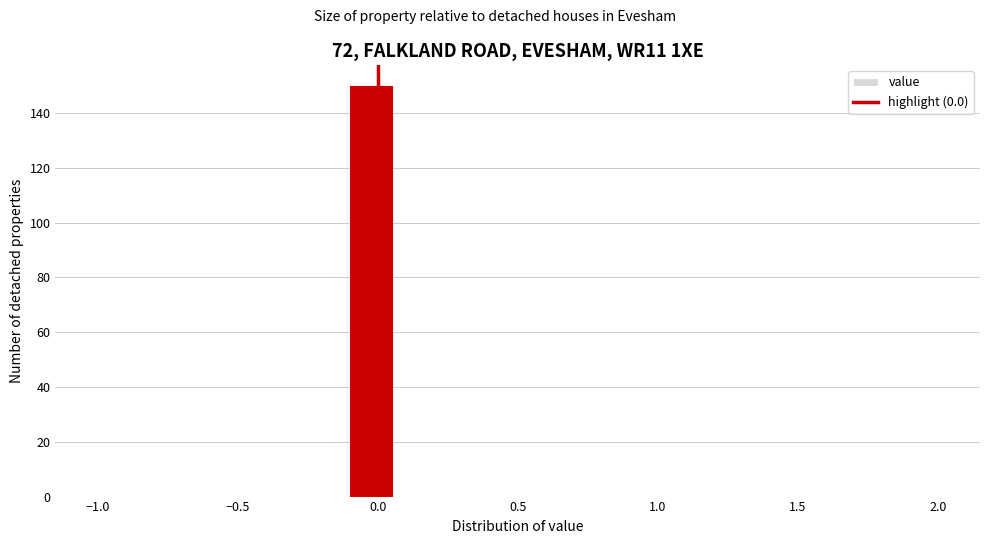

Around what value on the x-axis is the tallest bar? Give the approximate position of its centre, as read against the axis.

0.00